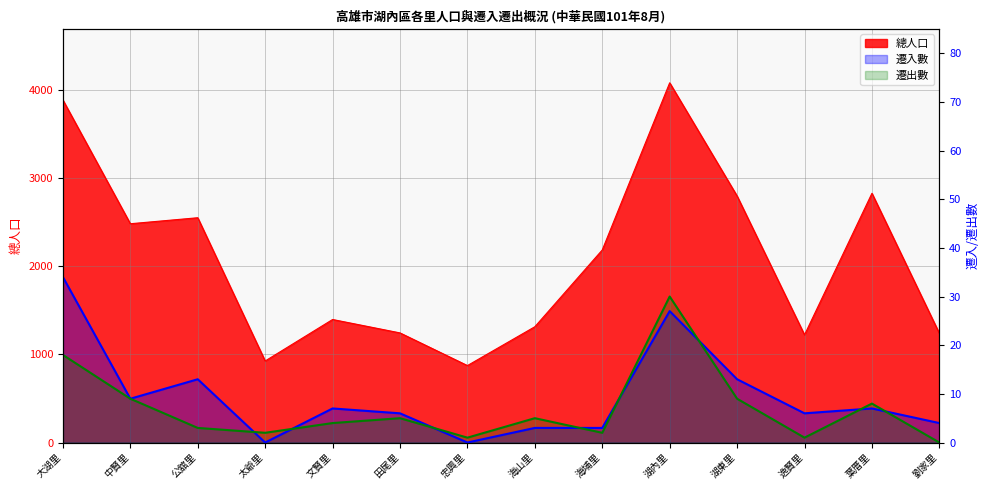

What is the value of the 遷出數 point at the 12th from the left?

1